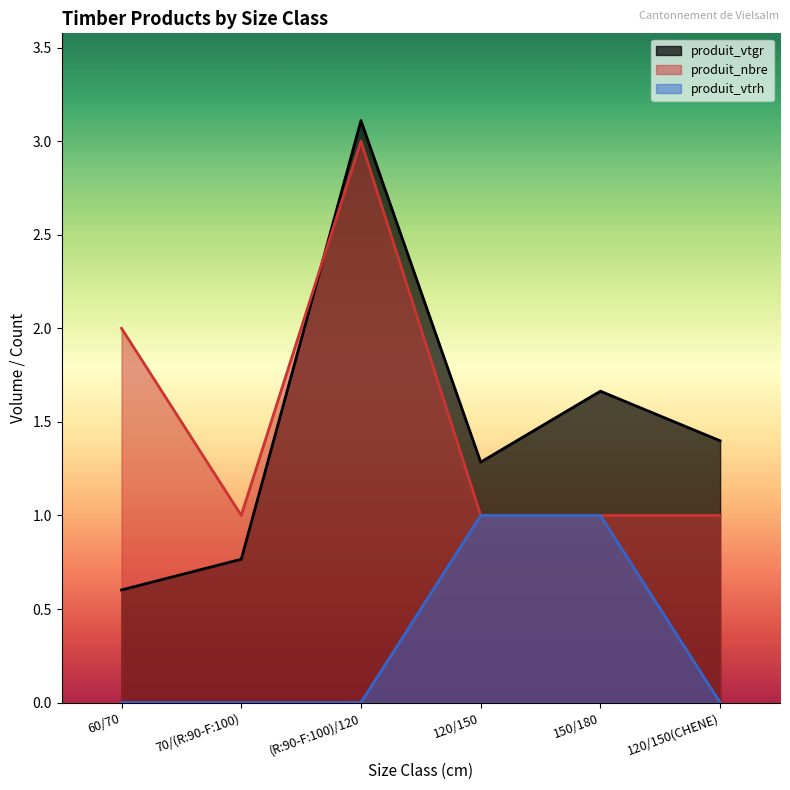

What is the maximum value shown in the chart?

3.1